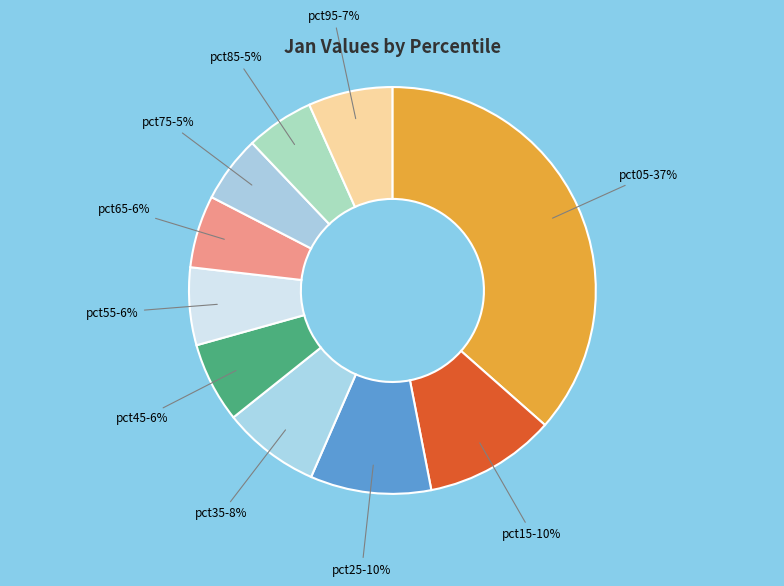

True or false: pct85 accounts for 16% of the total.

False